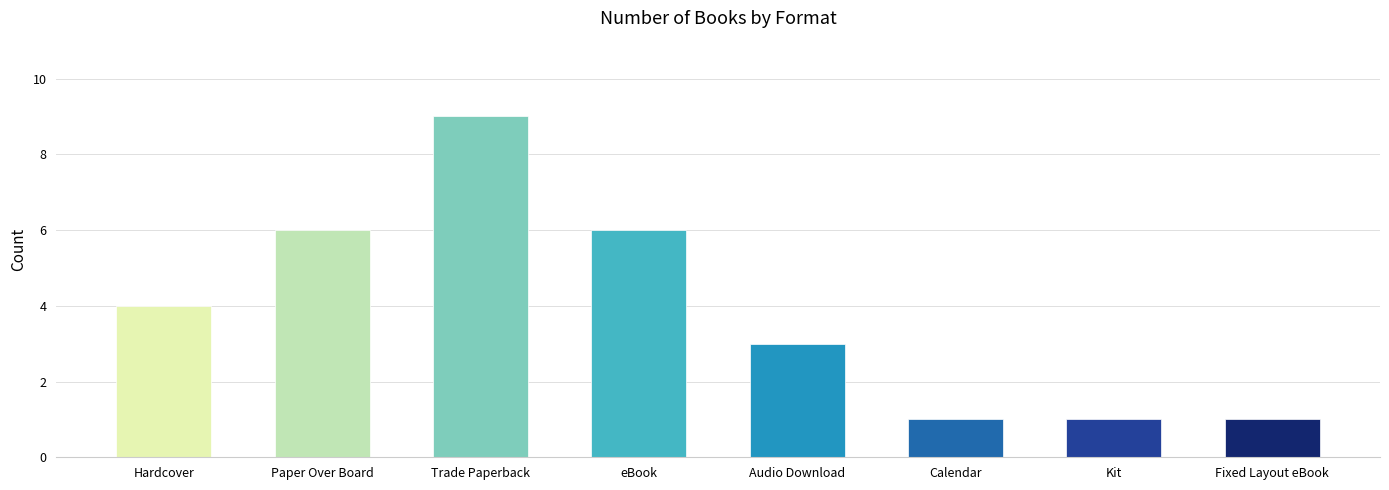

What is the greatest value displayed?

9